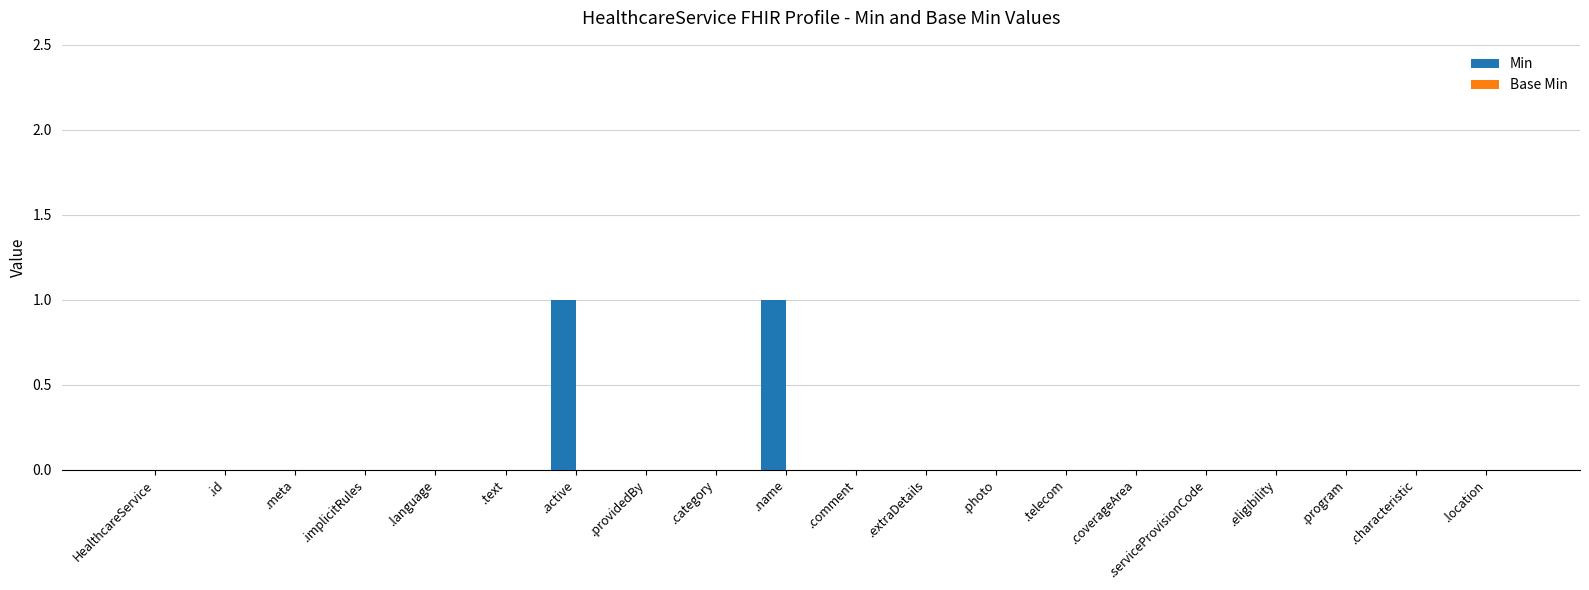

True or false: the data shows 0 at .program.

True